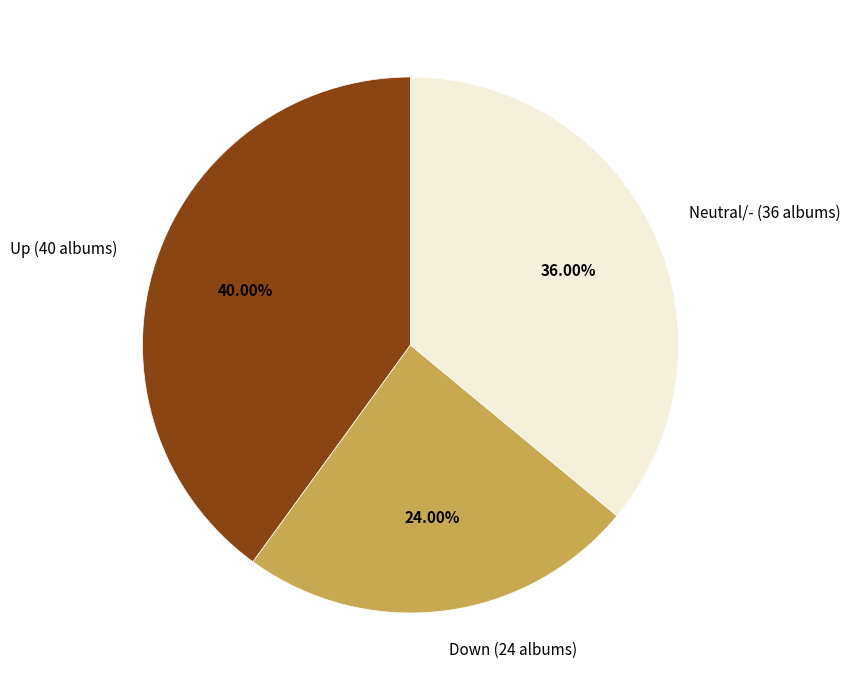

Which slice is the smallest?

Down (24 albums)